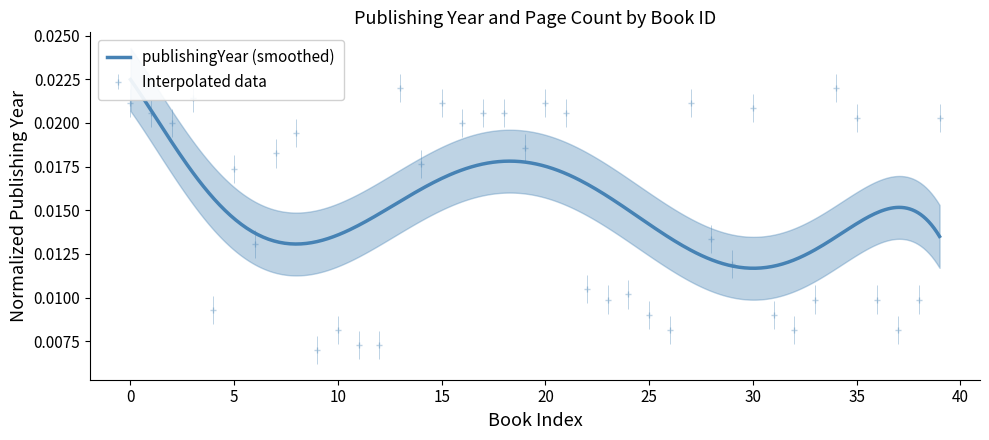

How many Interpolated data values are between 0 and 1?

40